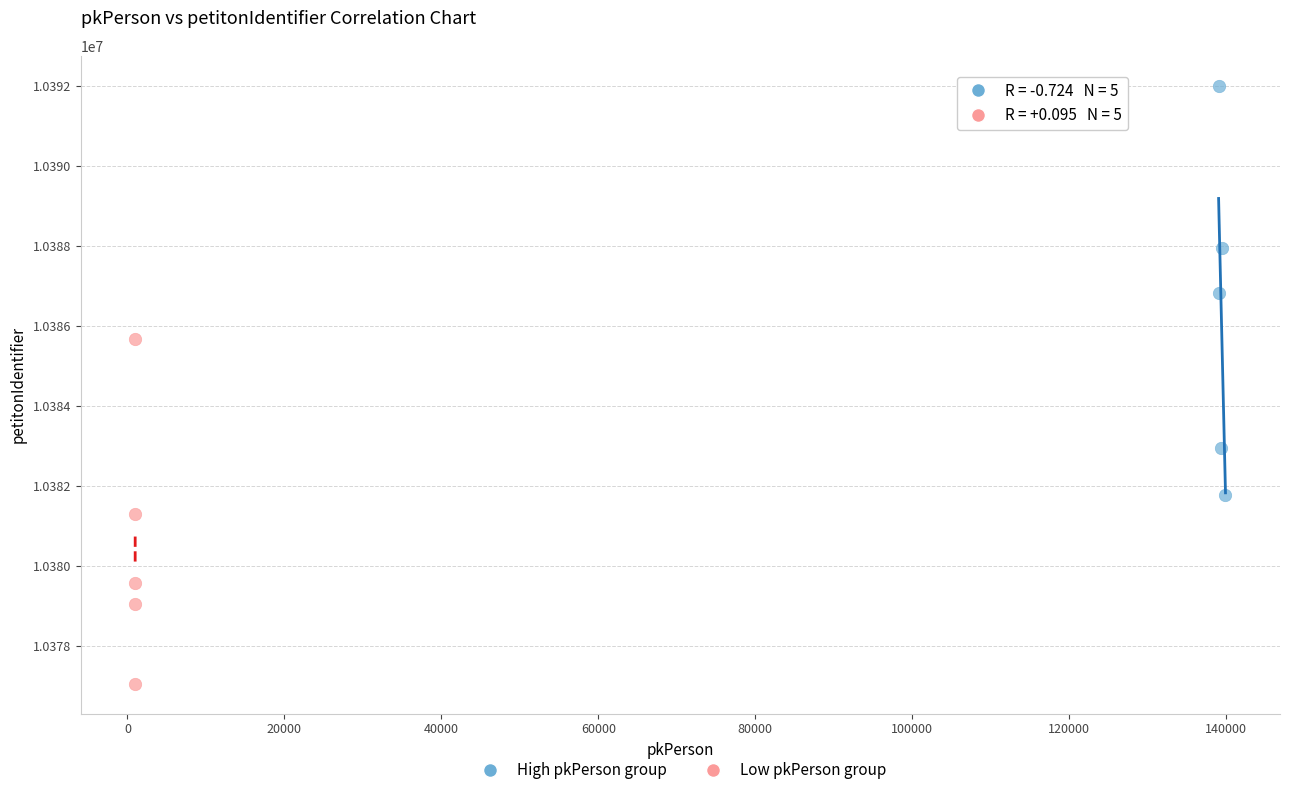

Which series contains the lowest Y value?

Low pkPerson group